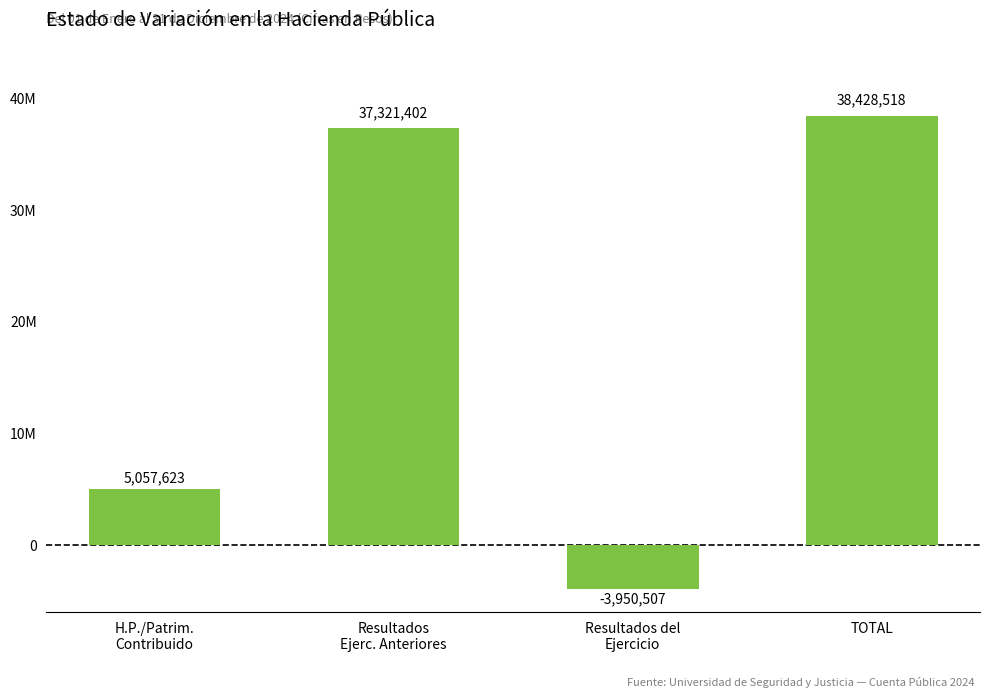

Does the chart contain any negative values?

Yes